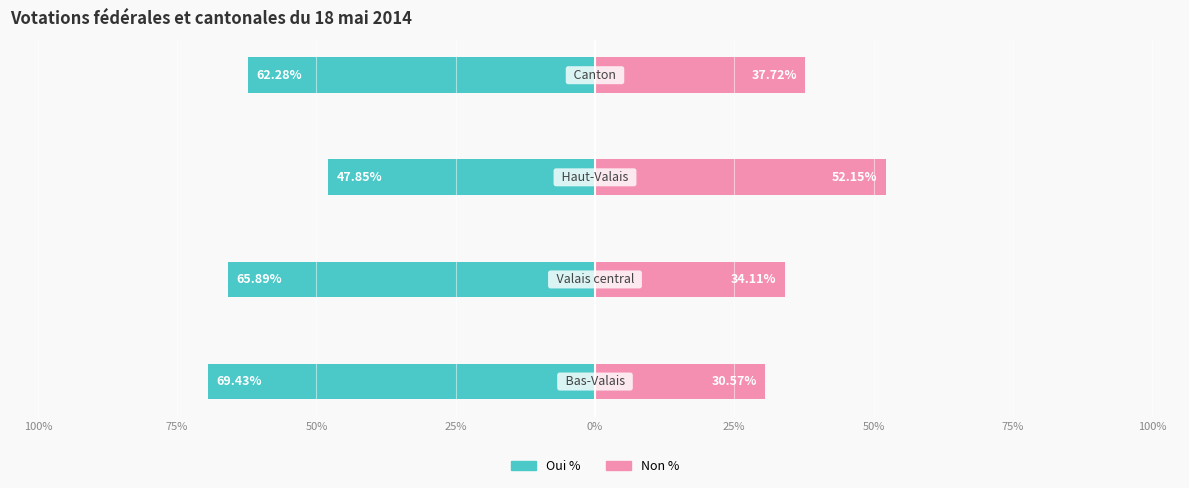

What position from the left is 100%?

1